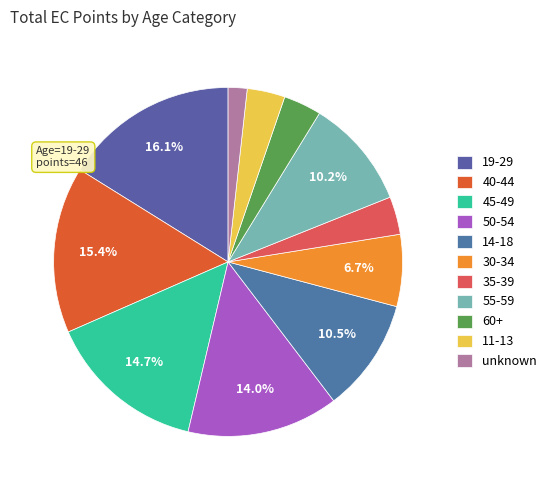

Which category has the biggest portion of the pie?

19-29